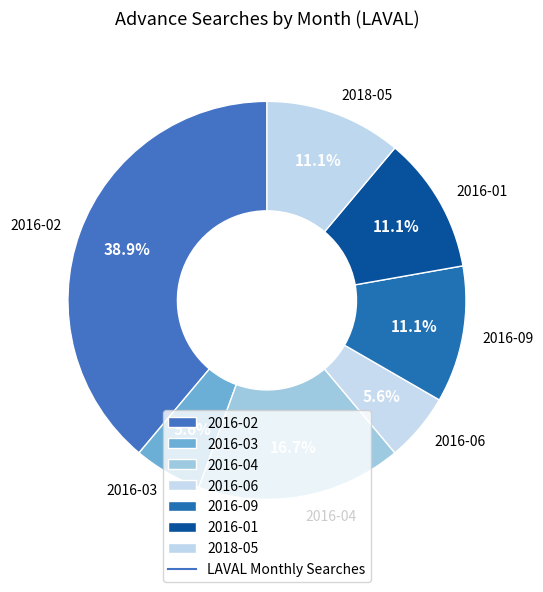

Which category has the biggest portion of the pie?

2016-02